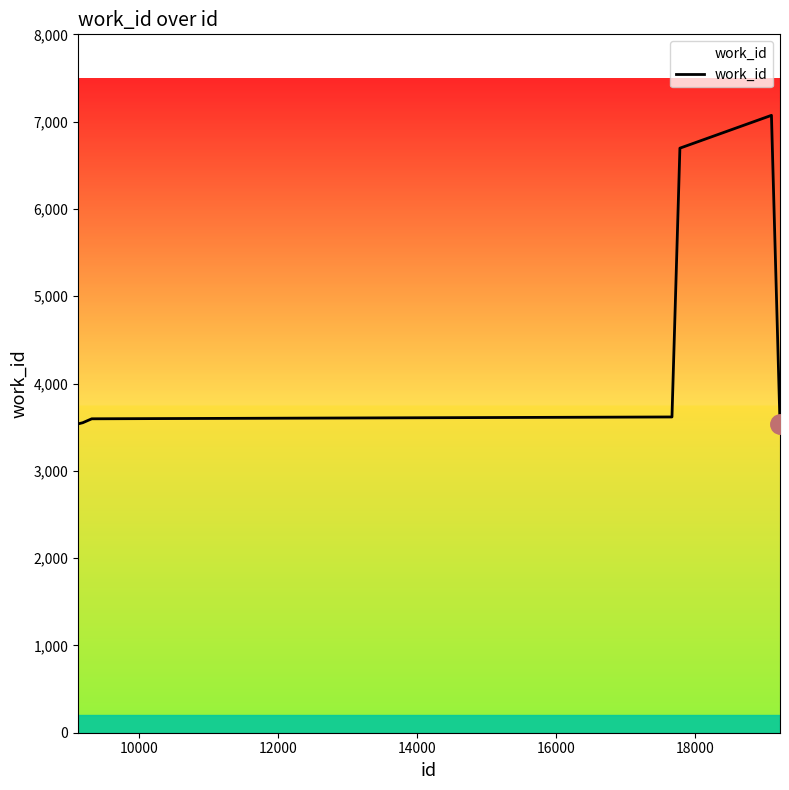

What is the difference between the maximum and minimum values?

3537